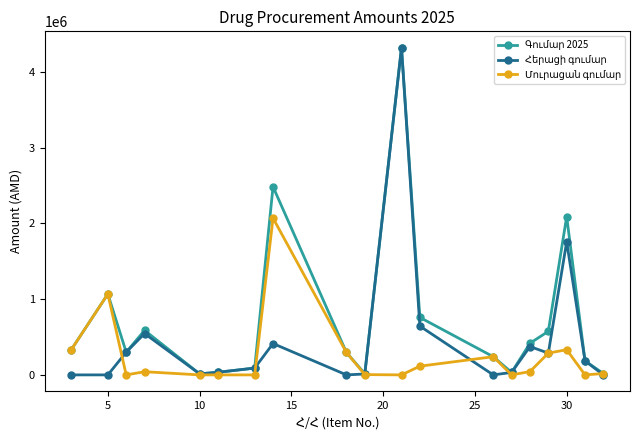

At how many categories does at least one series exceed 1903651?

3